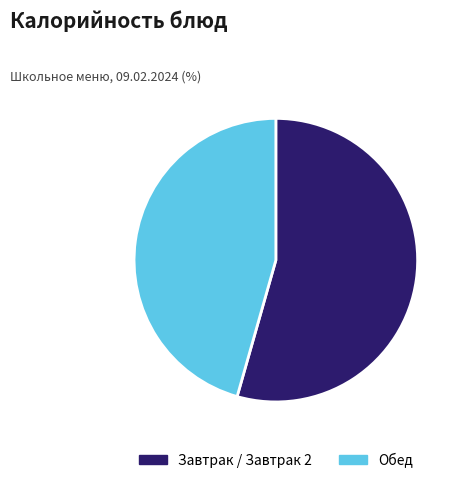

Is the sum of Завтрак / Завтрак 2 and Обед greater than half?

Yes